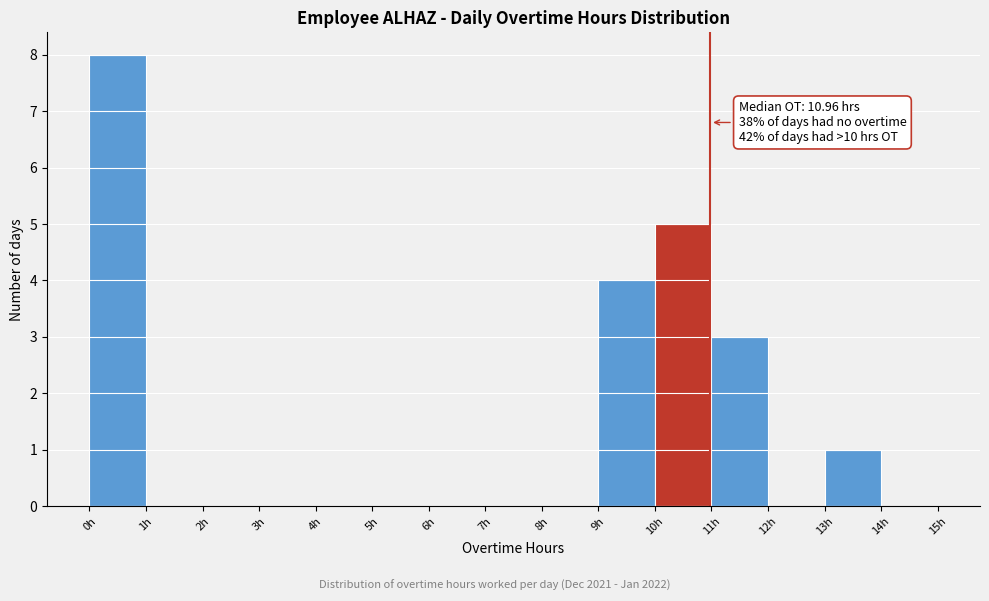

Over which range of the x-axis is the bar tallest?

0 to 1